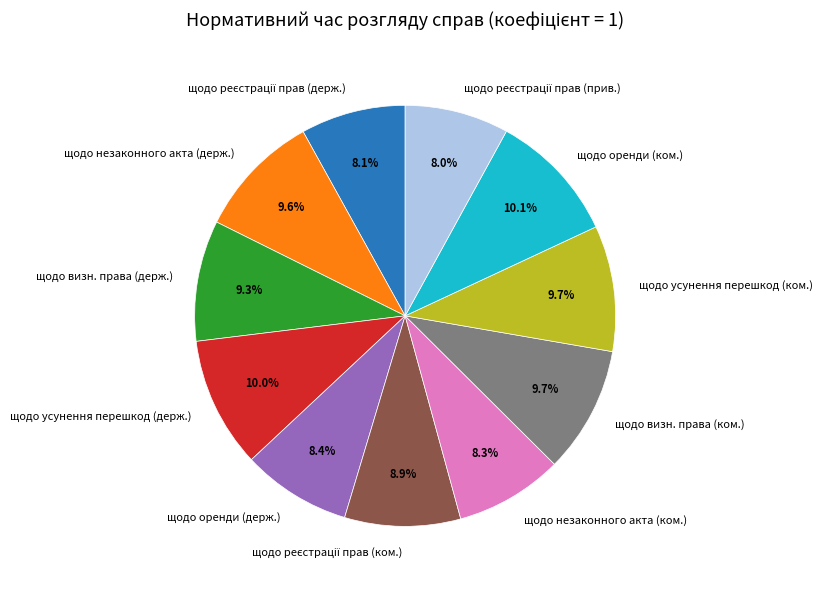

What is the total percentage of щодо усунення перешкод (держ.) and щодо оренди (ком.)?

20.1%